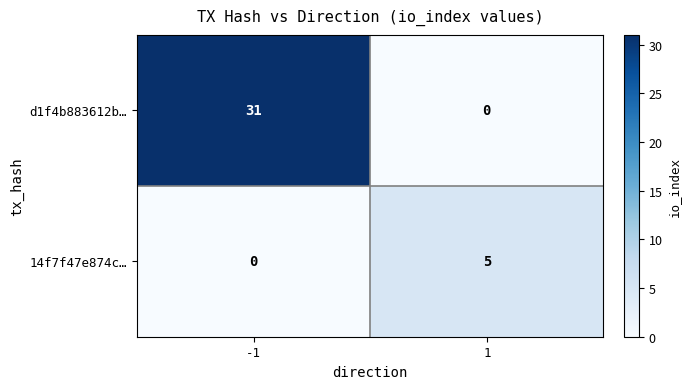

What is the sum of the 14f7f47e874c… values at -1 and 1?

5